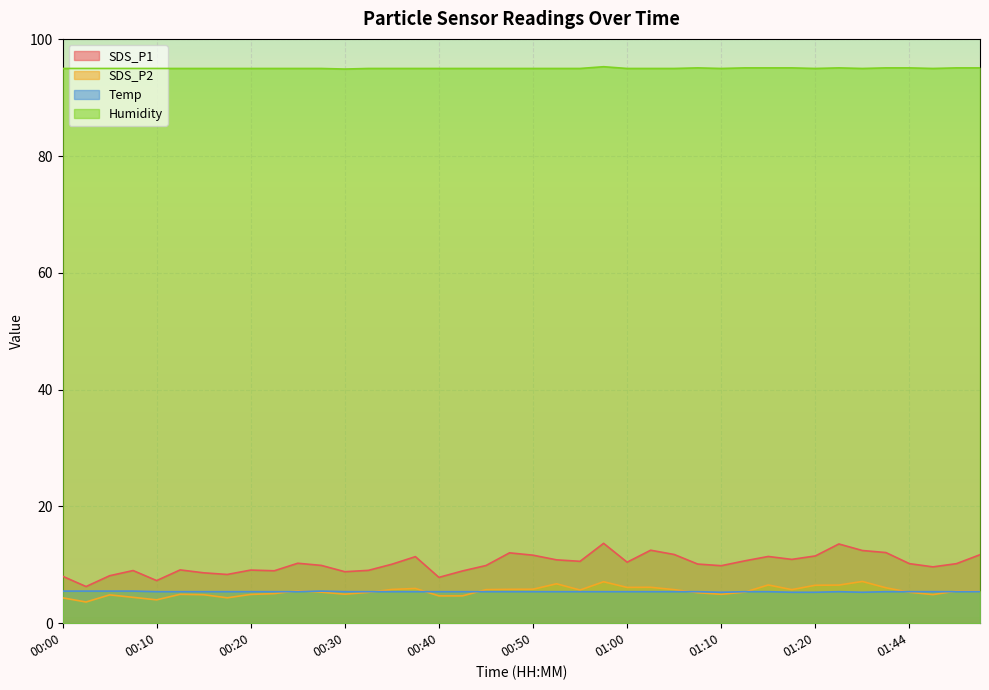

True or false: Humidity and SDS_P2 cross at least once.

False